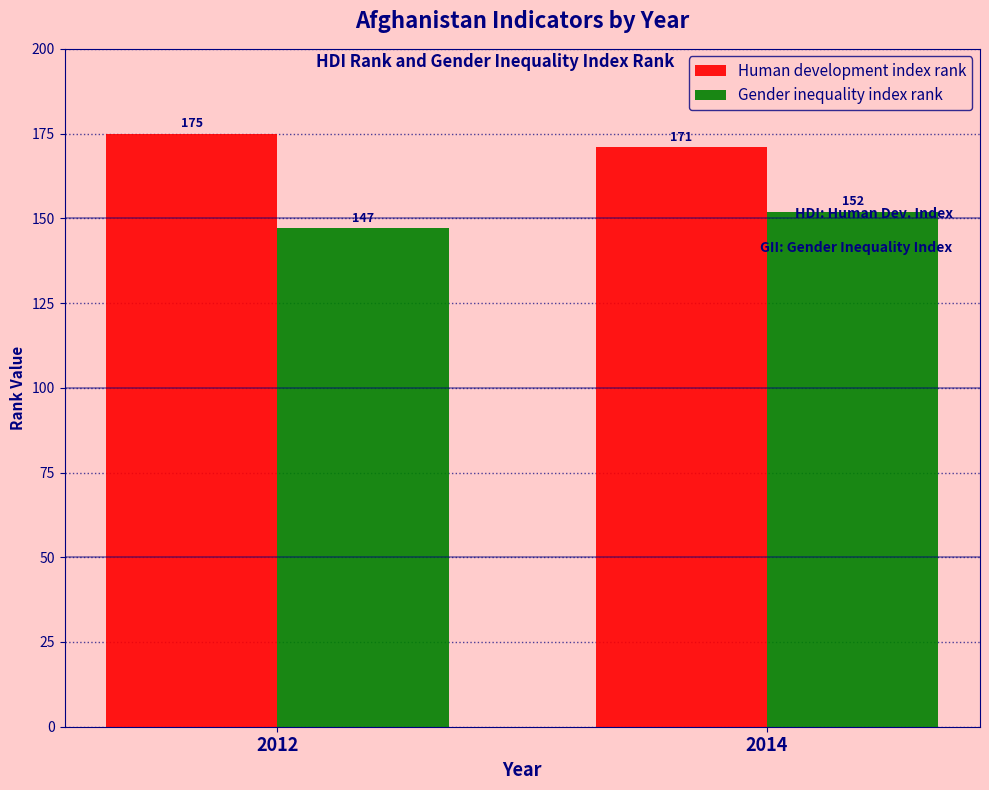

What is the spread (max minus min) of values at 2012?

28